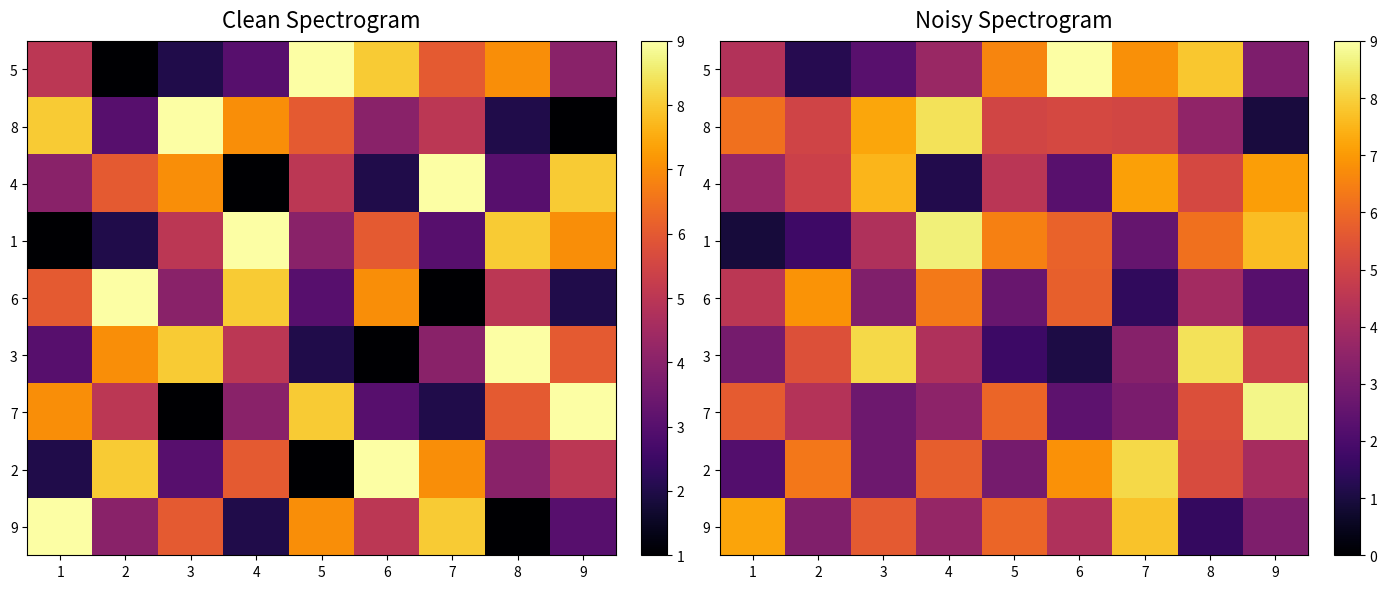

At 6, list the series in order from largest to smallest.

5, 2, 1, 6, 8, 9, 7, 4, 3